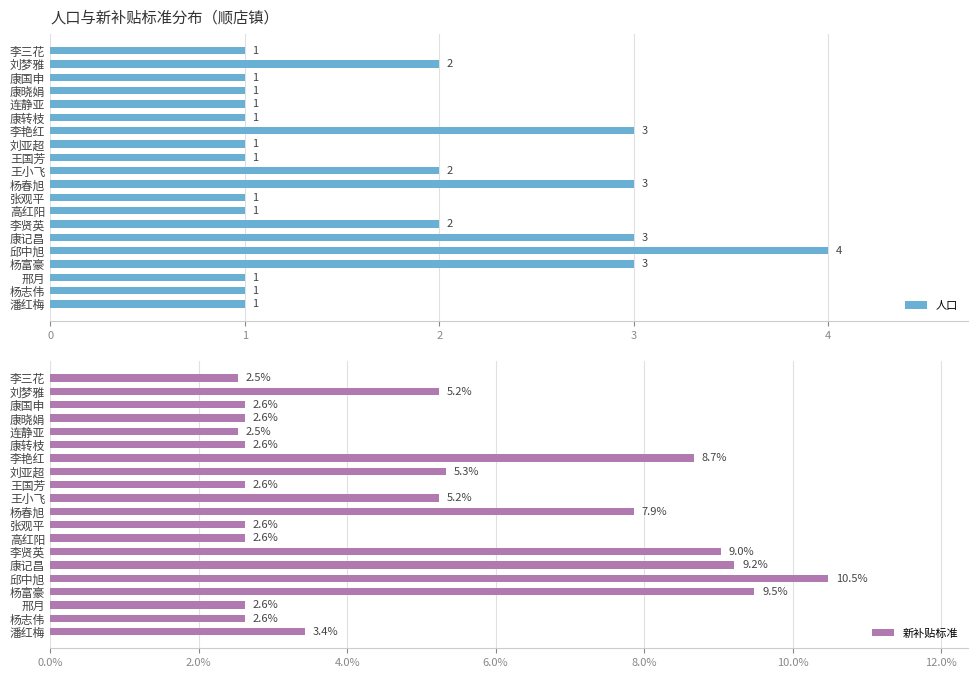

Reading left to right, transcribe all the data shown in this chart.

人口: 1.0	2.0	1.0	1.0	1.0	1.0	3.0	1.0	1.0	2.0	3.0	1.0	1.0	2.0	3.0	4.0	3.0	1.0	1.0	1.0
新补贴标准: 2.5	5.2	2.6	2.6	2.5	2.6	8.7	5.3	2.6	5.2	7.9	2.6	2.6	9.0	9.2	10.5	9.5	2.6	2.6	3.4